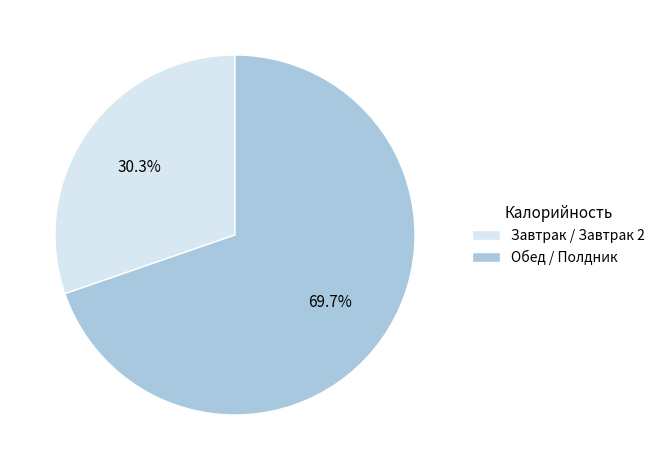

Is Завтрак / Завтрак 2 the majority of the pie?

No